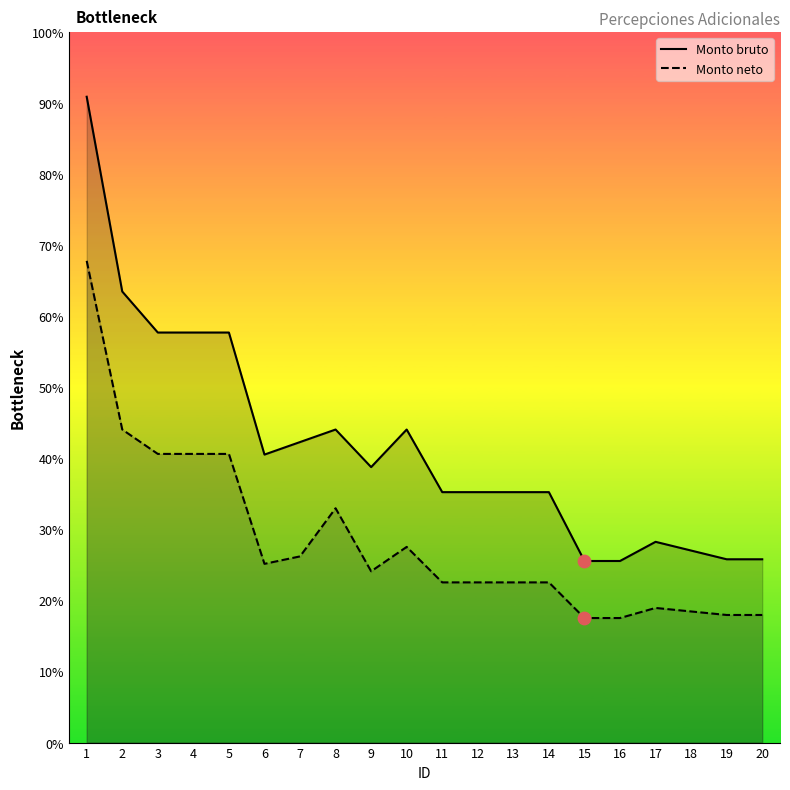

Which series has the largest Y range (max minus min)?

Monto bruto